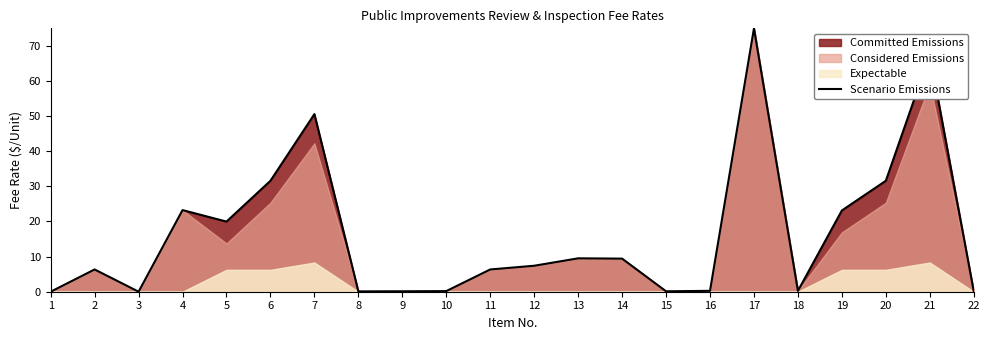

List the labels in order of value, smallest first.

1, 3, 8, 15, 9, 22, 10, 16, 18, 2, 11, 12, 14, 13, 5, 19, 4, 6, 20, 7, 21, 17